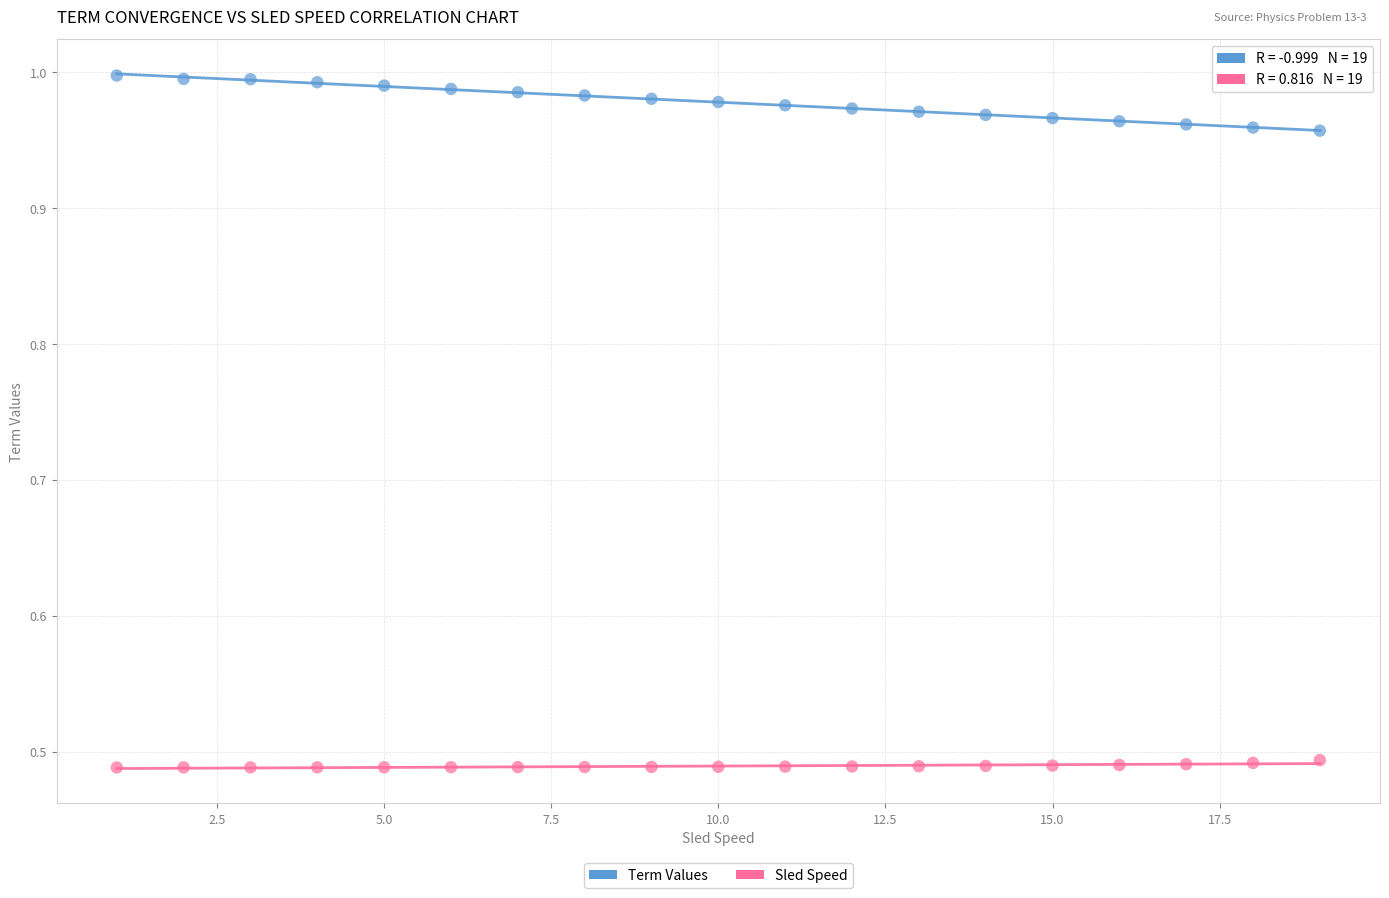

Across all data points, what is the range of X values (max minus min)?

18.0